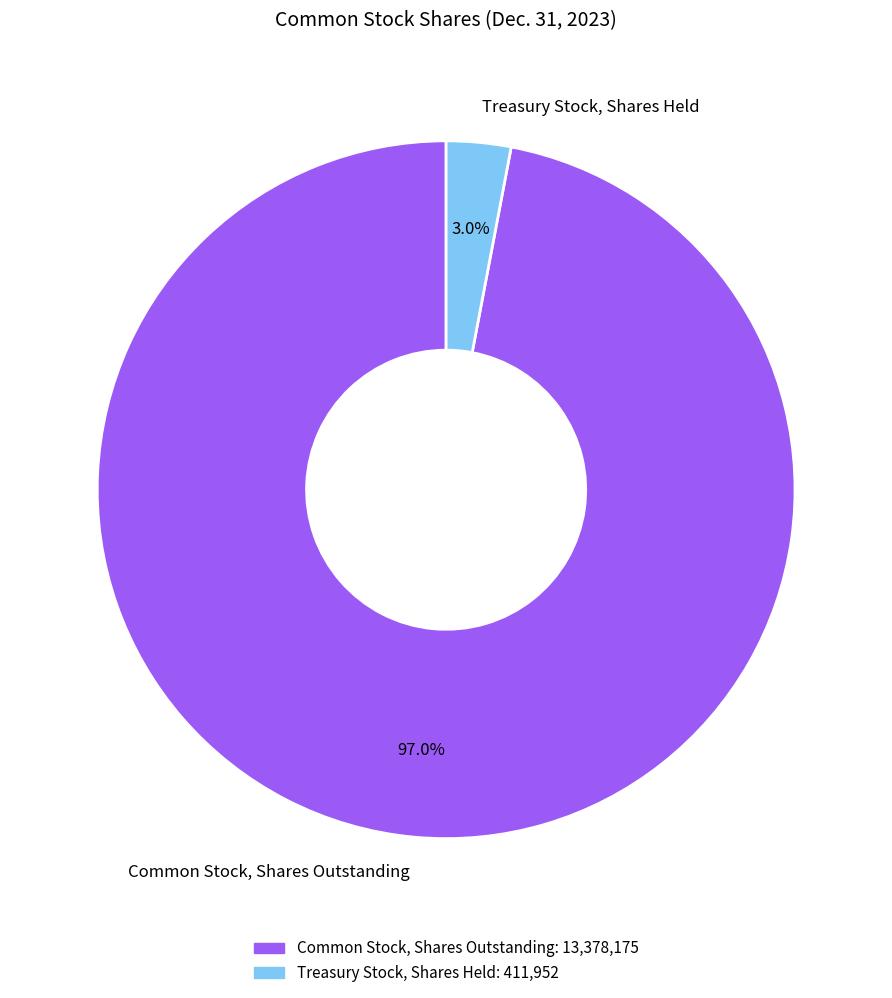

What percentage is the Common Stock, Shares Outstanding slice, to the nearest percent?

97%